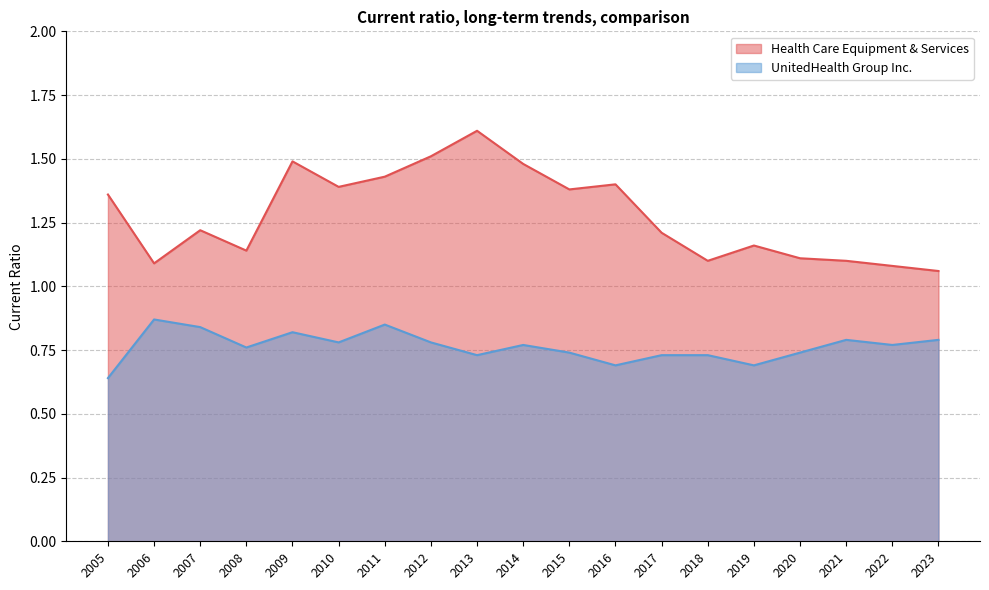

The UnitedHealth Group Inc. series shows 1.4 at 2012. True or false?

False